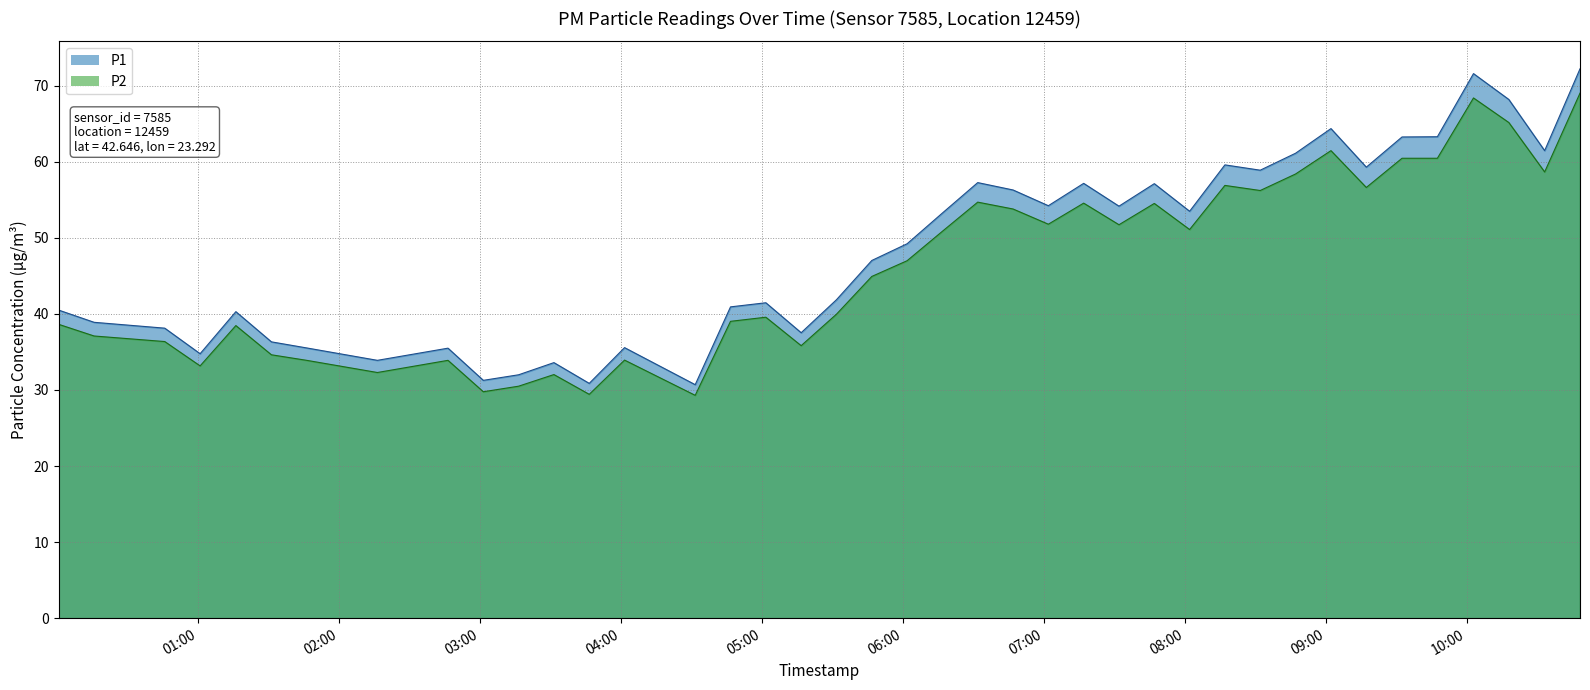

Between 2023-07-24T03:16:22 and 2023-07-24T01:46:11, which is larger?

2023-07-24T01:46:11